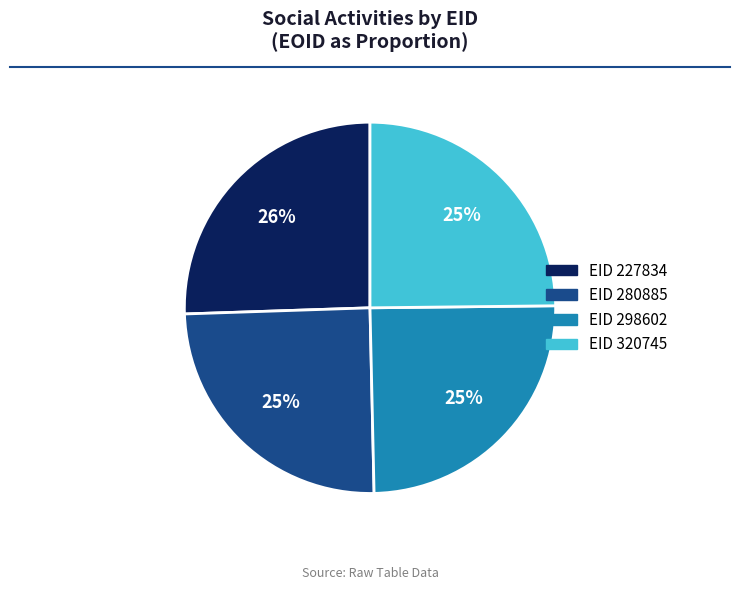

Is EID 280885 the majority of the pie?

No